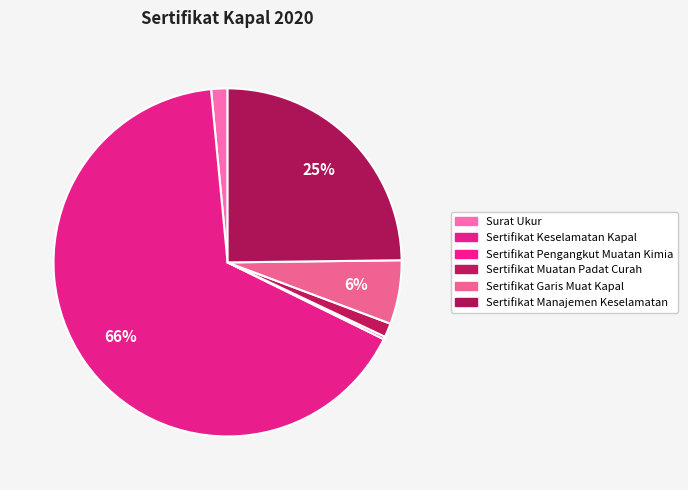

To the nearest percent, what is the difference between the Sertifikat Manajemen Keselamatan and Sertifikat Garis Muat Kapal slice percentages?

19%